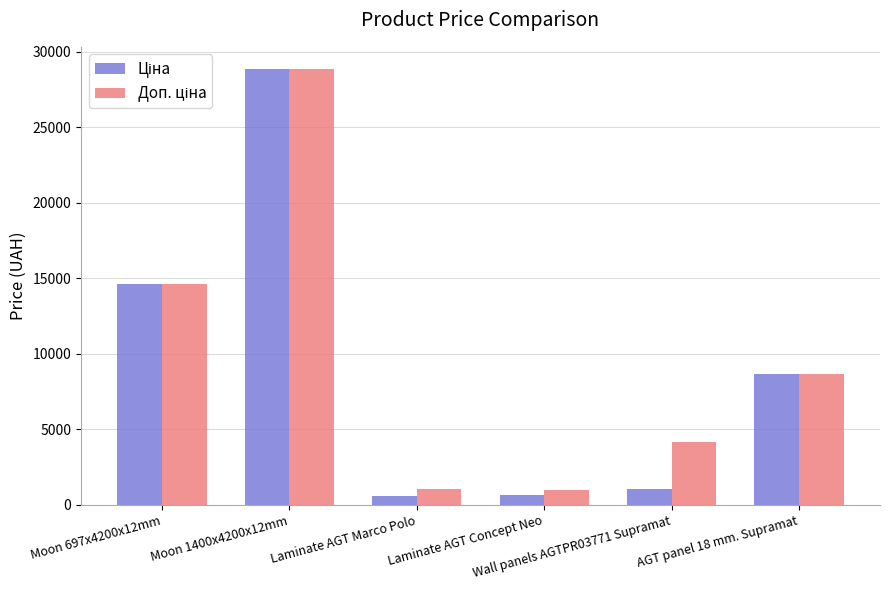

At how many categories does at least one series exceed 8322?

3